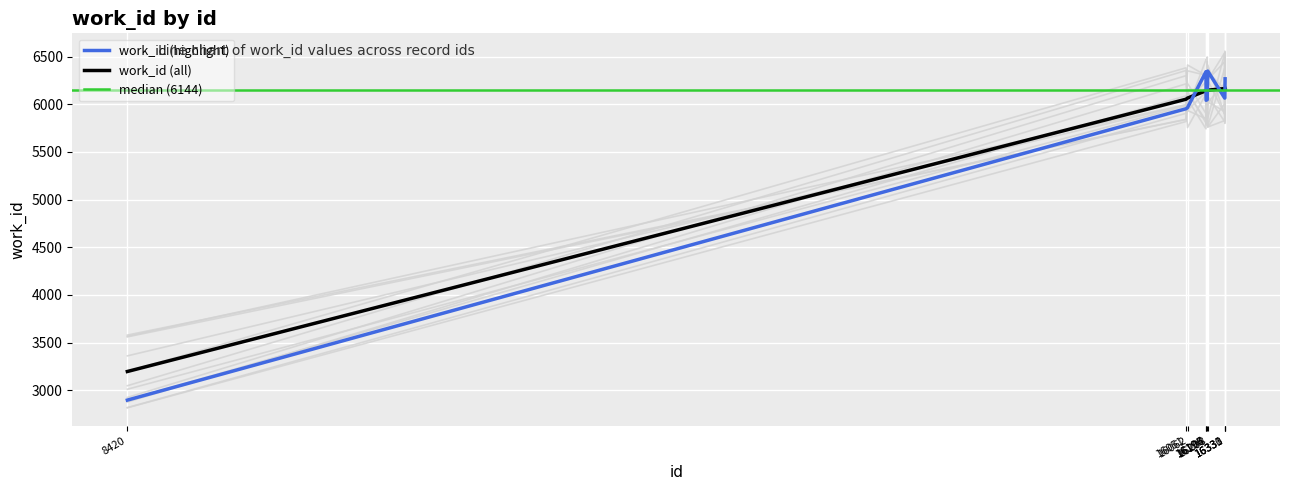

What is the change in value from 16062 to 16331?

+101